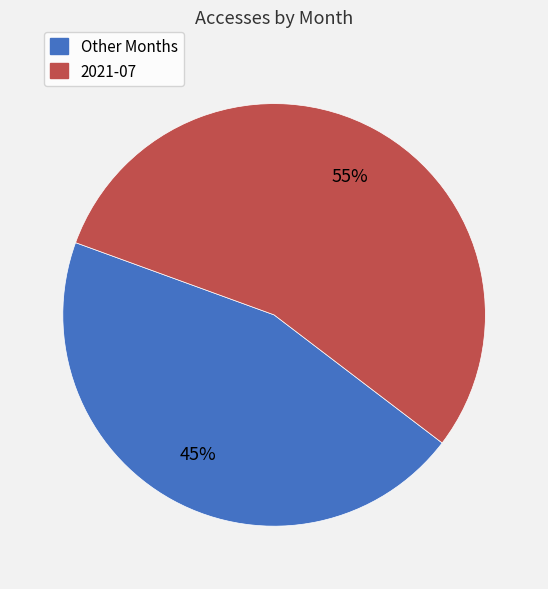

To the nearest percent, what portion does Other Months represent?

45%